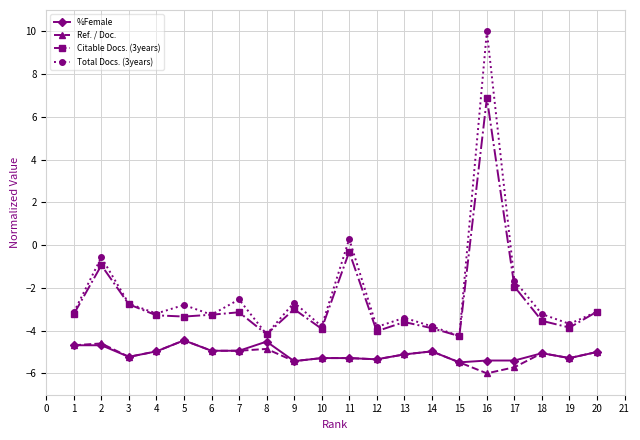

True or false: %Female has more than 1 points higher than both neighbors.

True